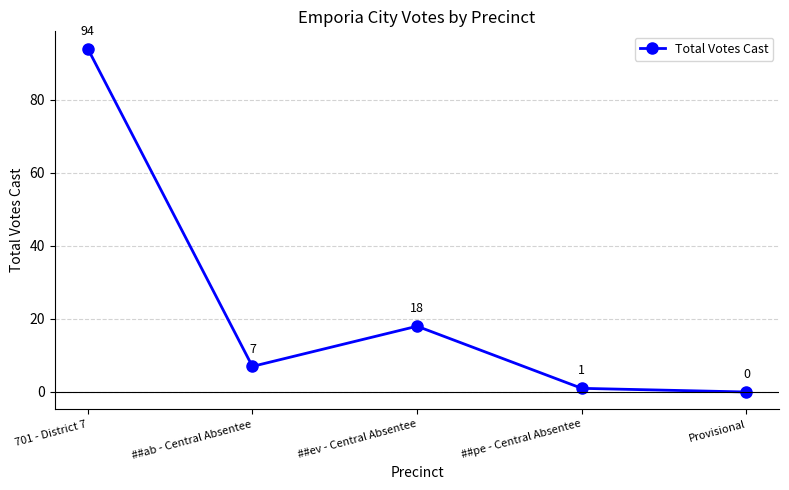

How many distinct data groups are displayed?

1